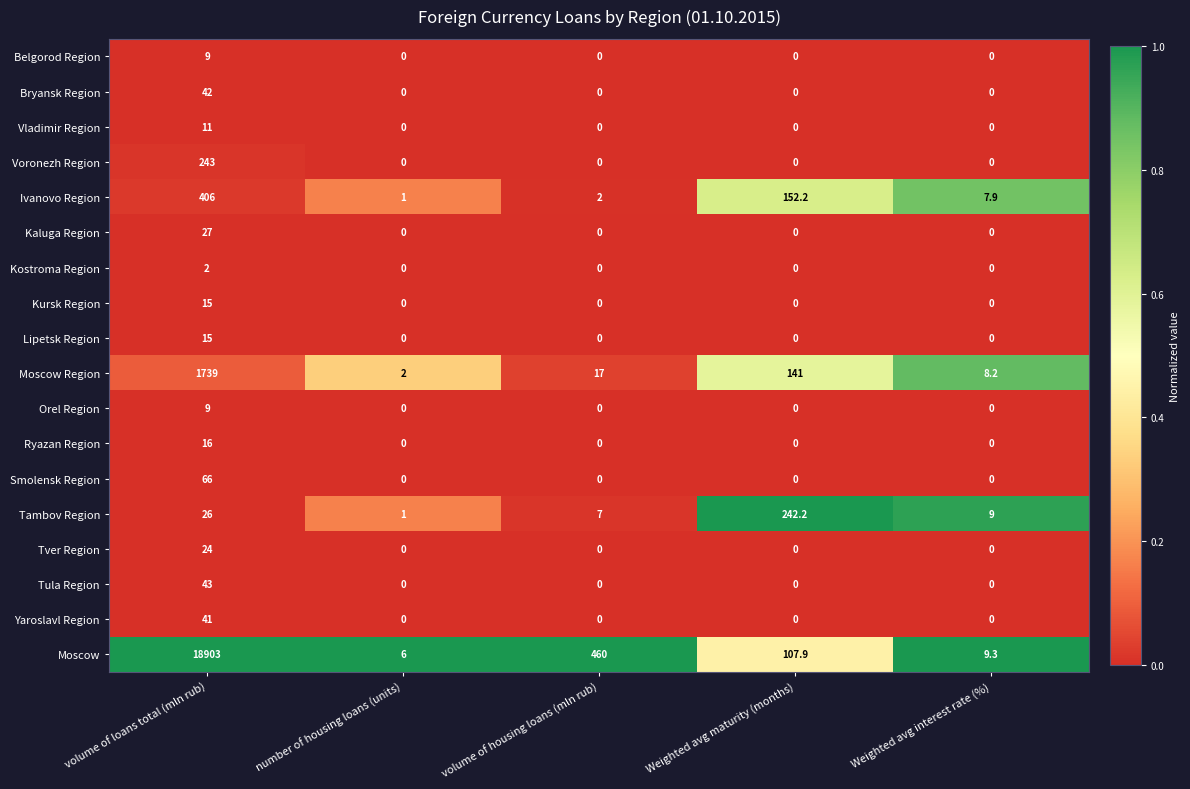

What is the total value across all series at Weighted avg maturity (months)?

643.3